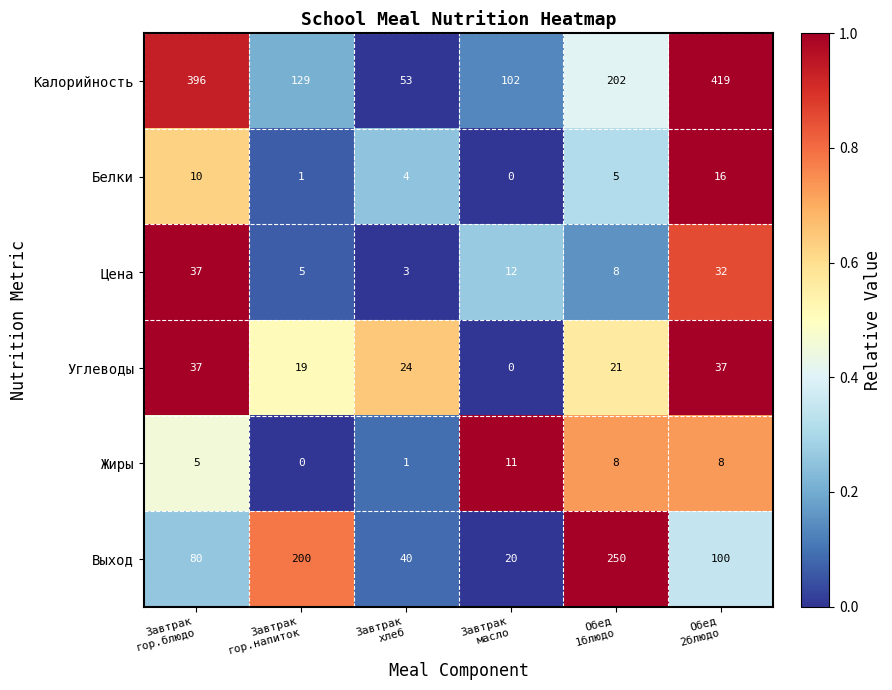

Which series has the largest total across all categories?

Калорийность